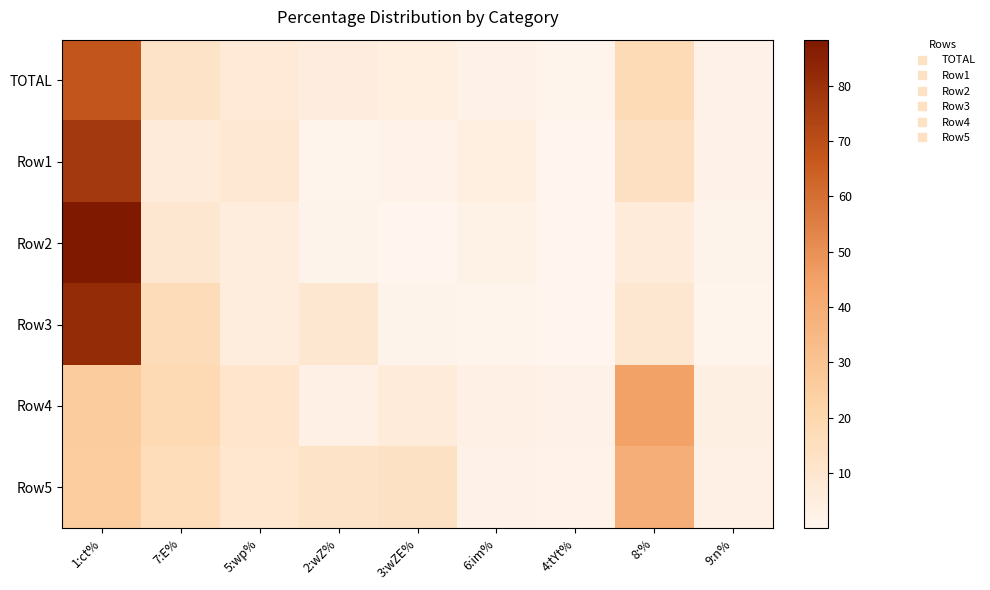

Which series has the largest range (max minus min)?

Row2